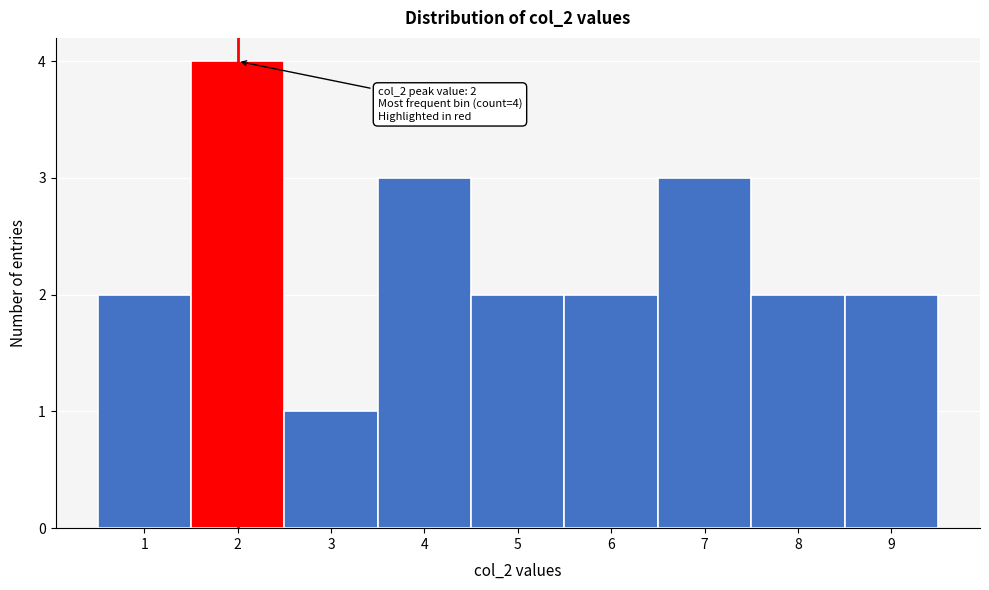

Reading left to right, what are all the values shown in this chart?

1=2	2=4	3=1	4=3	5=2	6=2	7=3	8=2	9=2